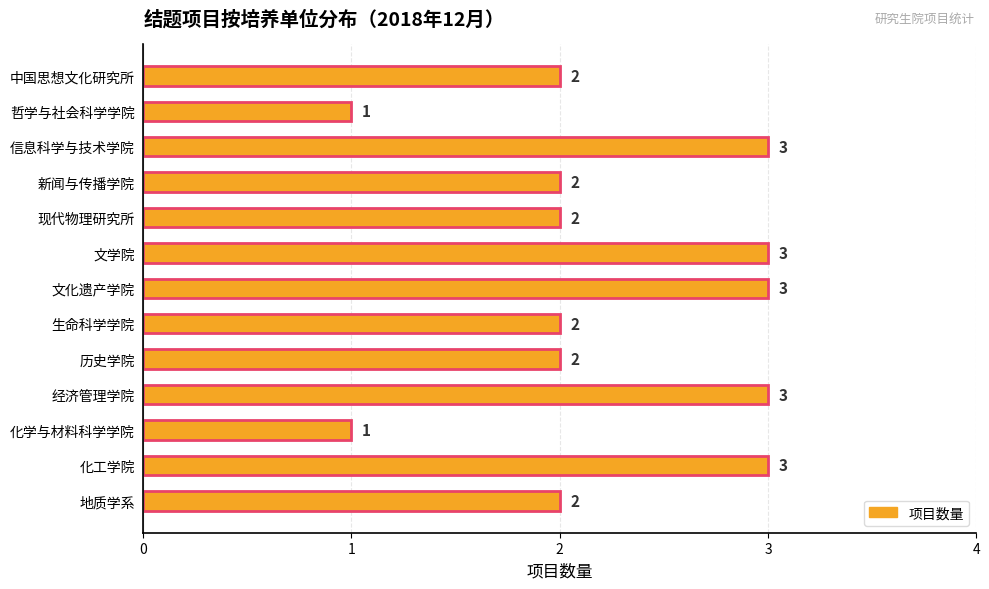

What is the sum of all values?

29